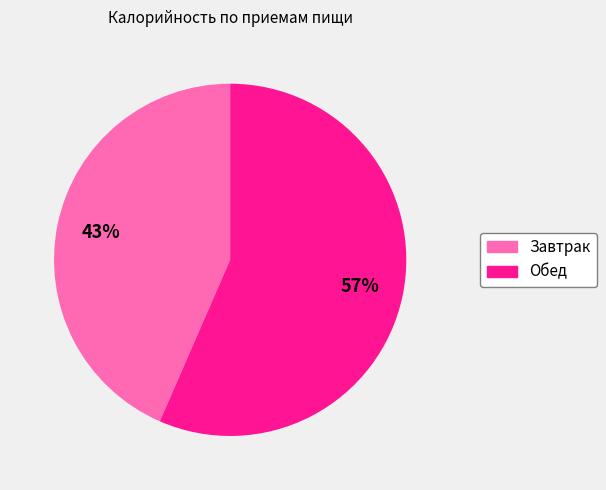

To the nearest percent, what percentage of the pie is Завтрак?

43%